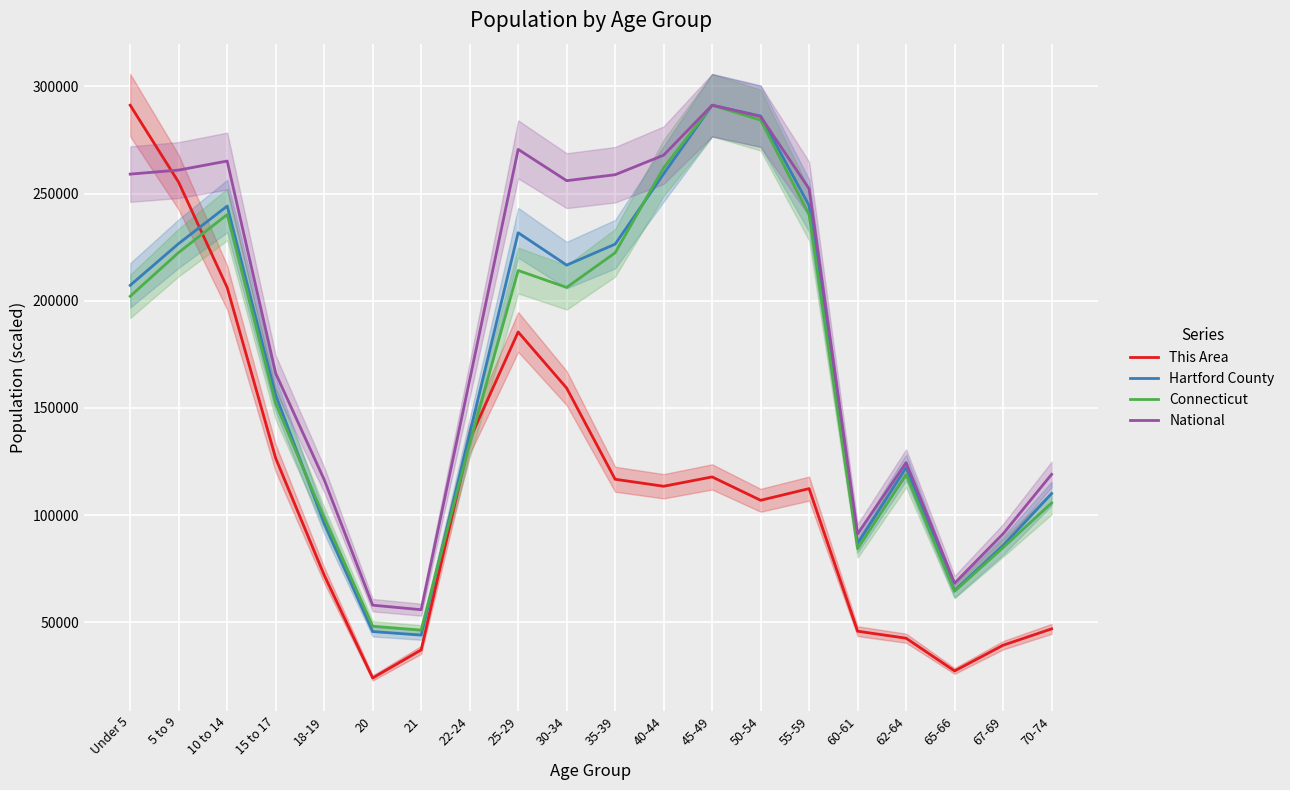

Is it true that This Area equals 23999.9 at 20?

True